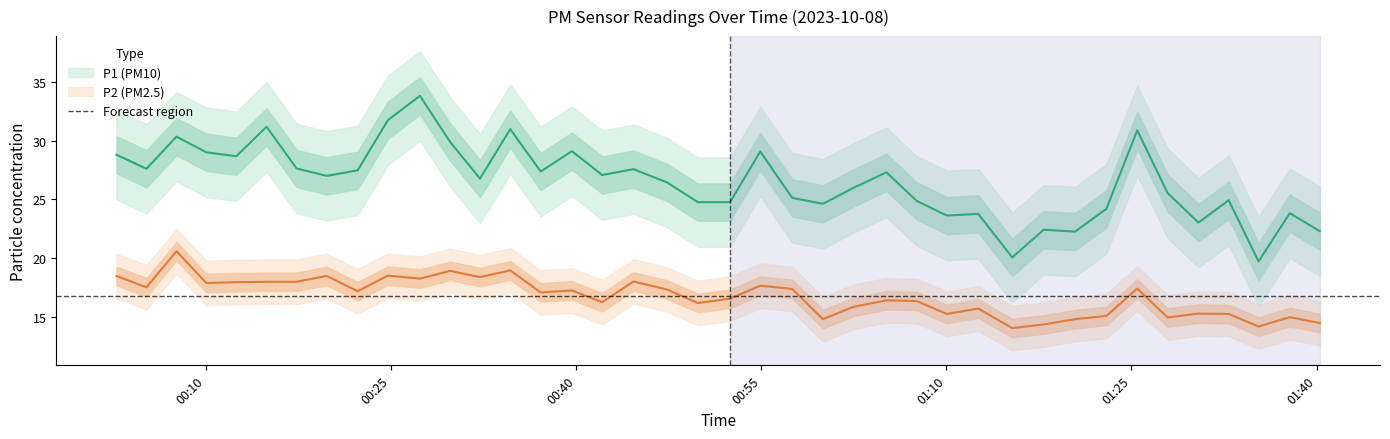

True or false: P2 and P1 intersect in this chart.

False